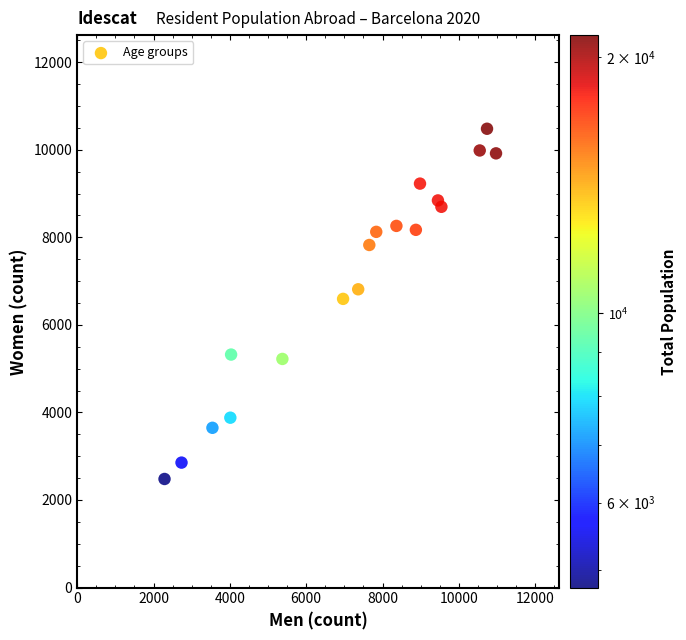

What is the range of Y values (max minus min)?

8000